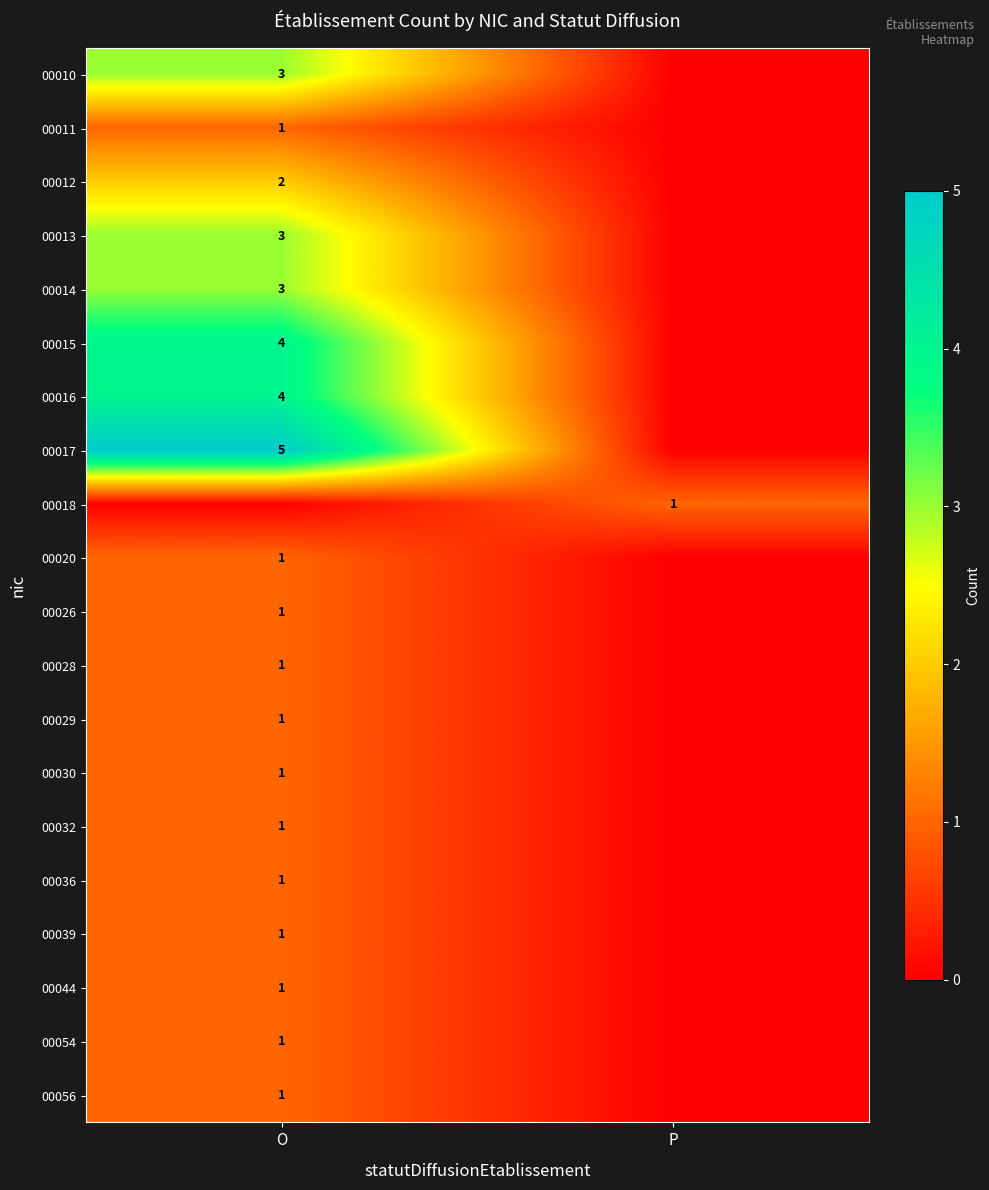

The 00010 series shows 3 at O. True or false?

True